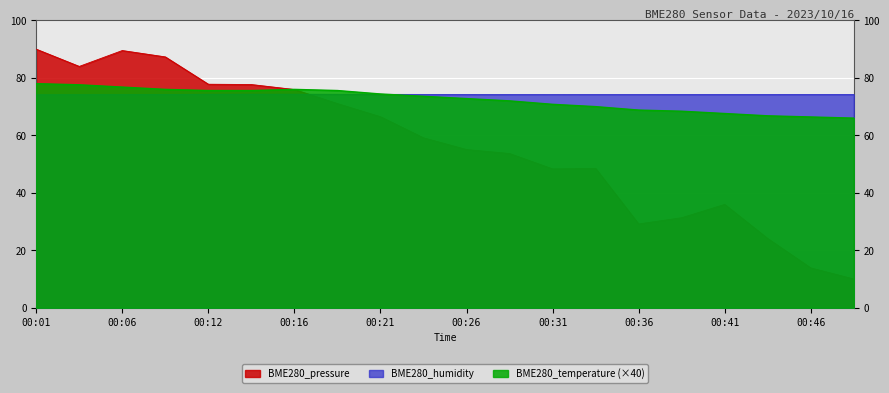

Which category has the lowest value across all series?

00:49